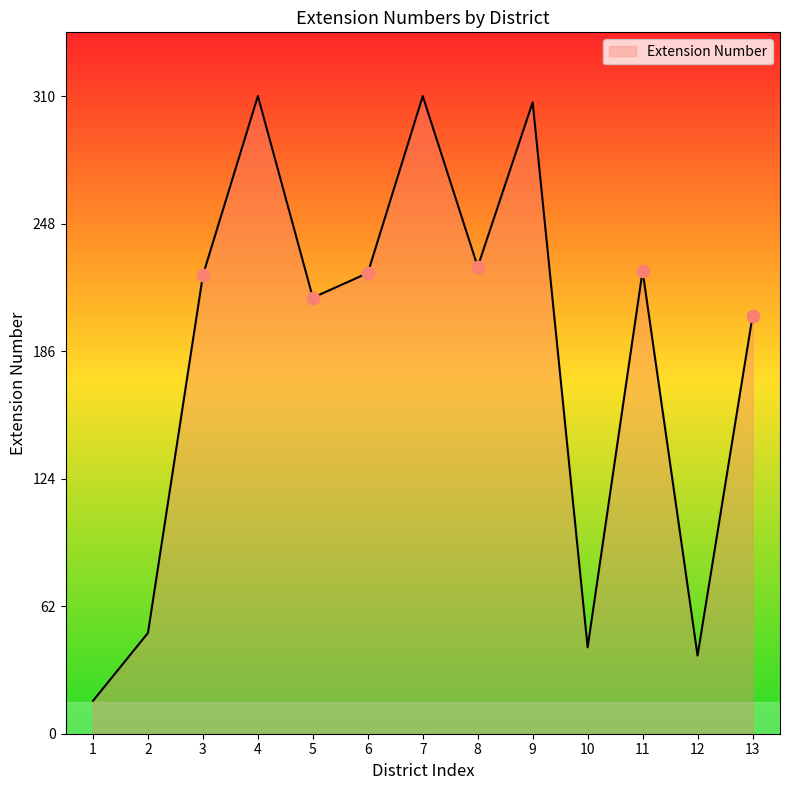

What is the change in value from 1 to 12?

+22